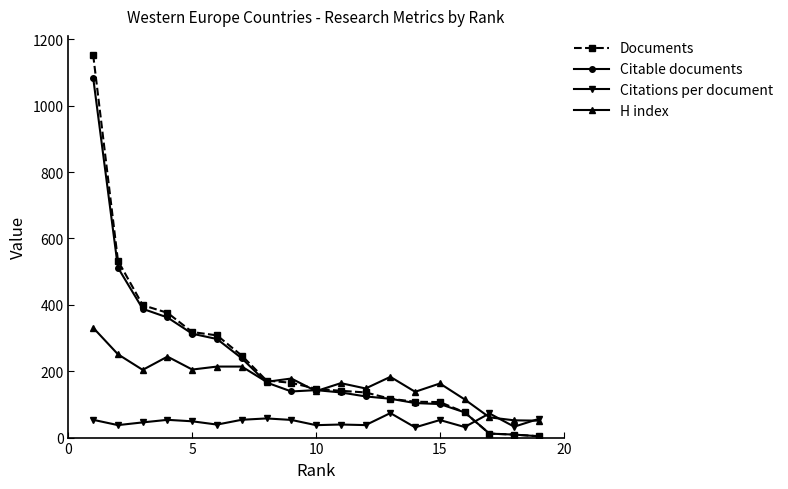

Is this an area chart (filled region under the line)?

No